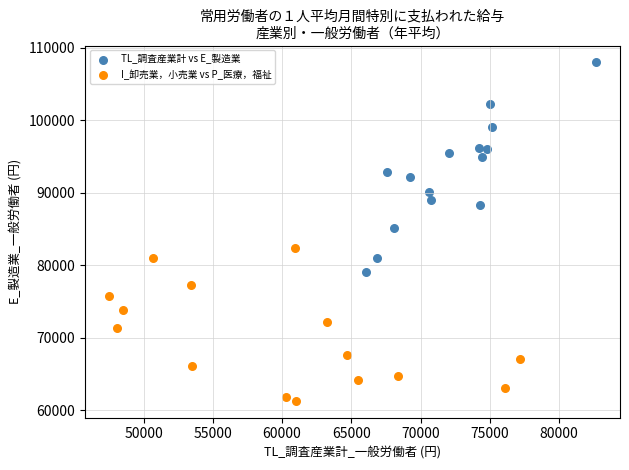

Which series contains the highest Y value?

TL_調査産業計 vs E_製造業